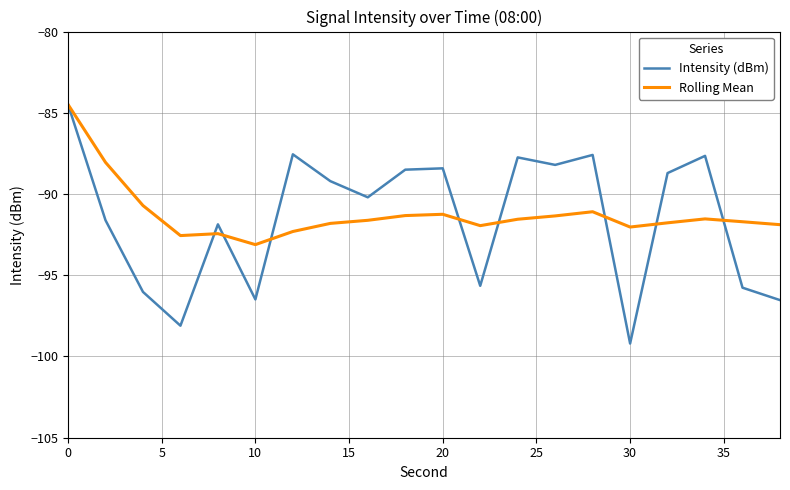

How many values in the Intensity (dBm) series are below -89?

11